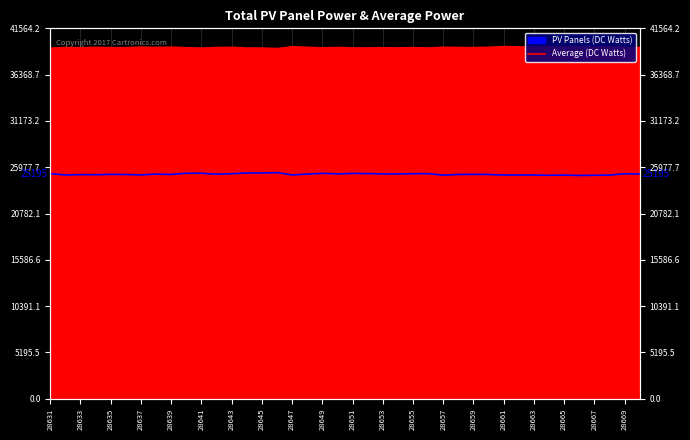

Is it true that the value at 33 is 40671?

False